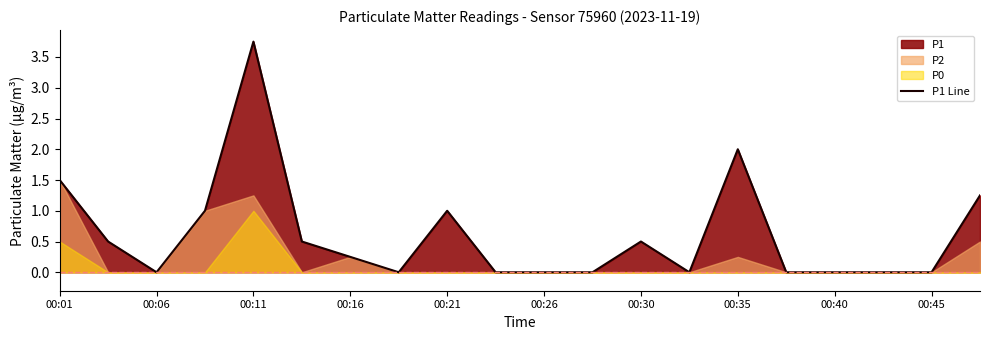

True or false: P1 Line has a value of -1.7 at 00:45.

False